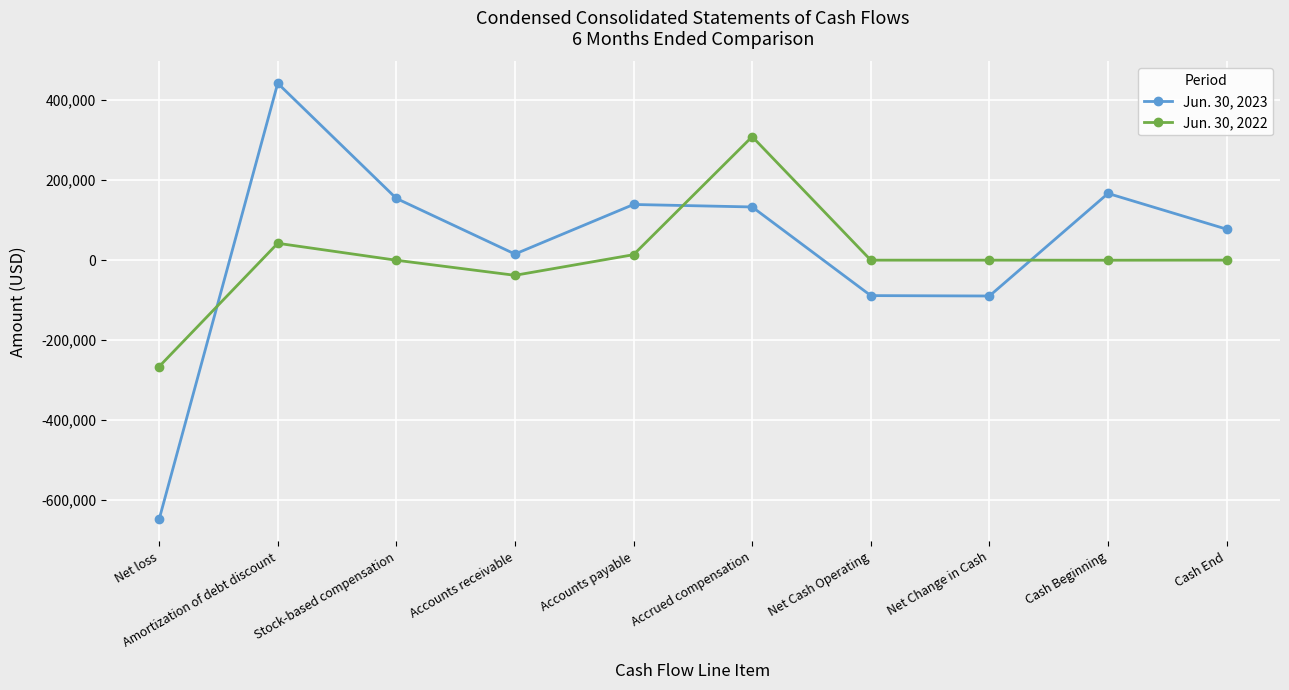

What is the minimum value for Jun. 30, 2023?

-648086